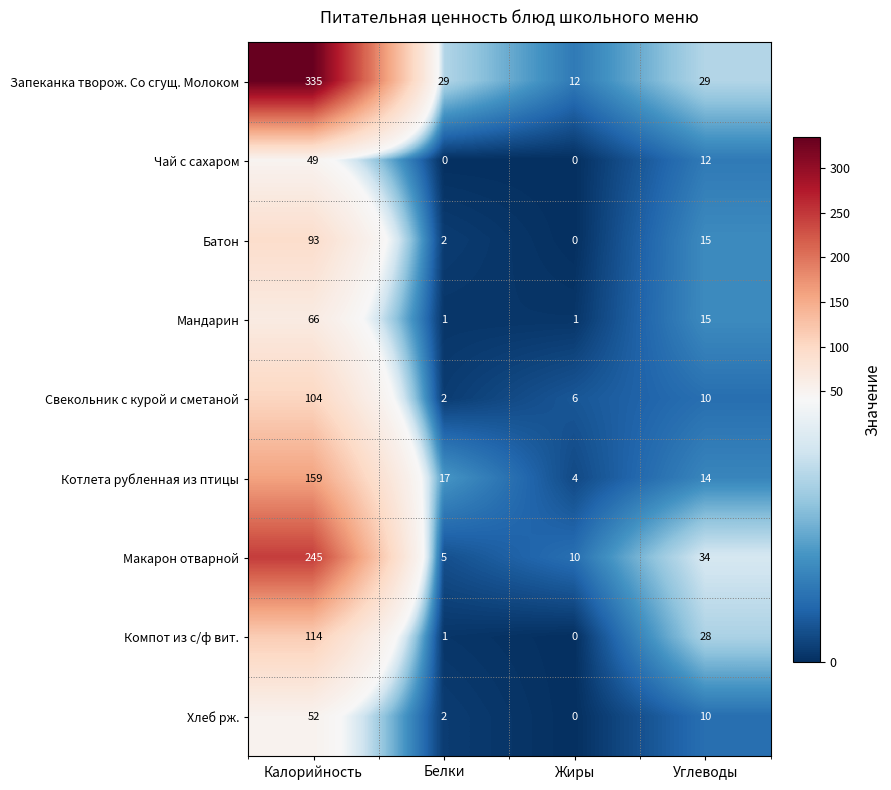

At which category does the chart reach its peak across all series?

Калорийность